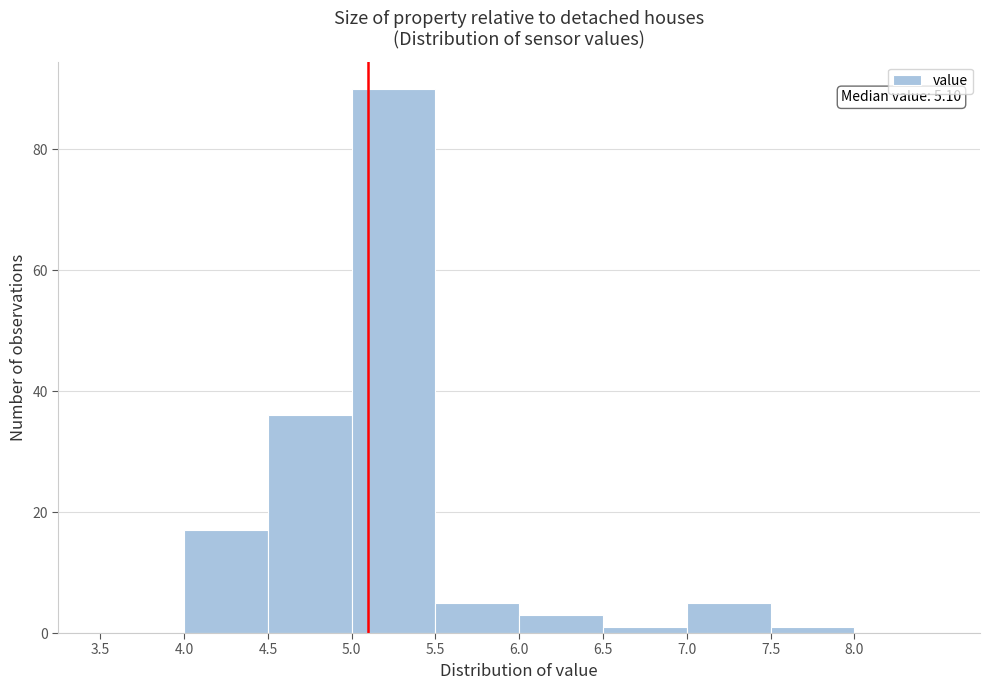

Over which range of the x-axis is the bar tallest?

5.0 to 5.5